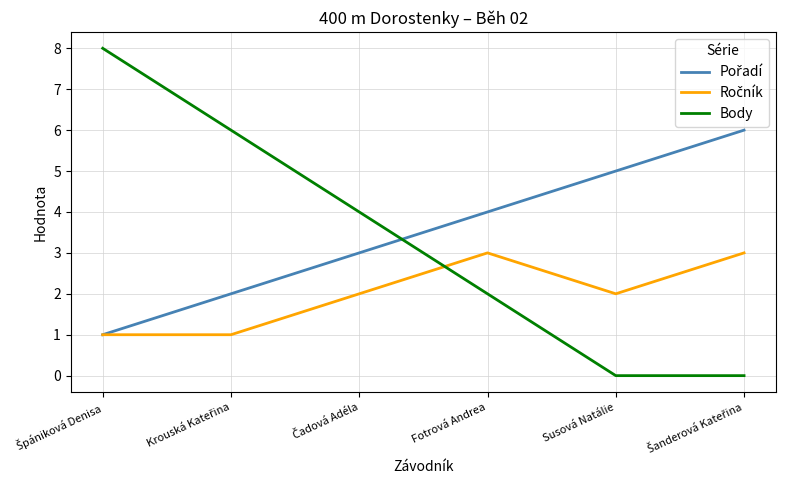

What is the total value across all series at Susová Natálie?

7